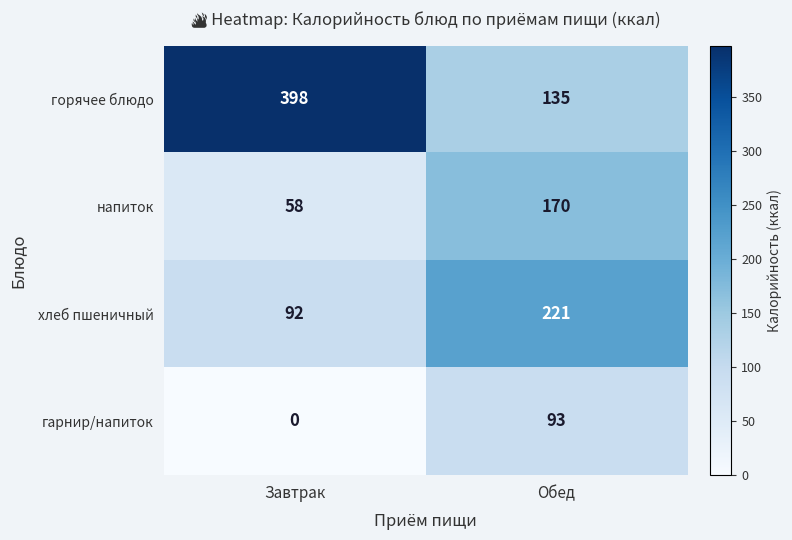

Which category has the lowest value across all series?

Завтрак